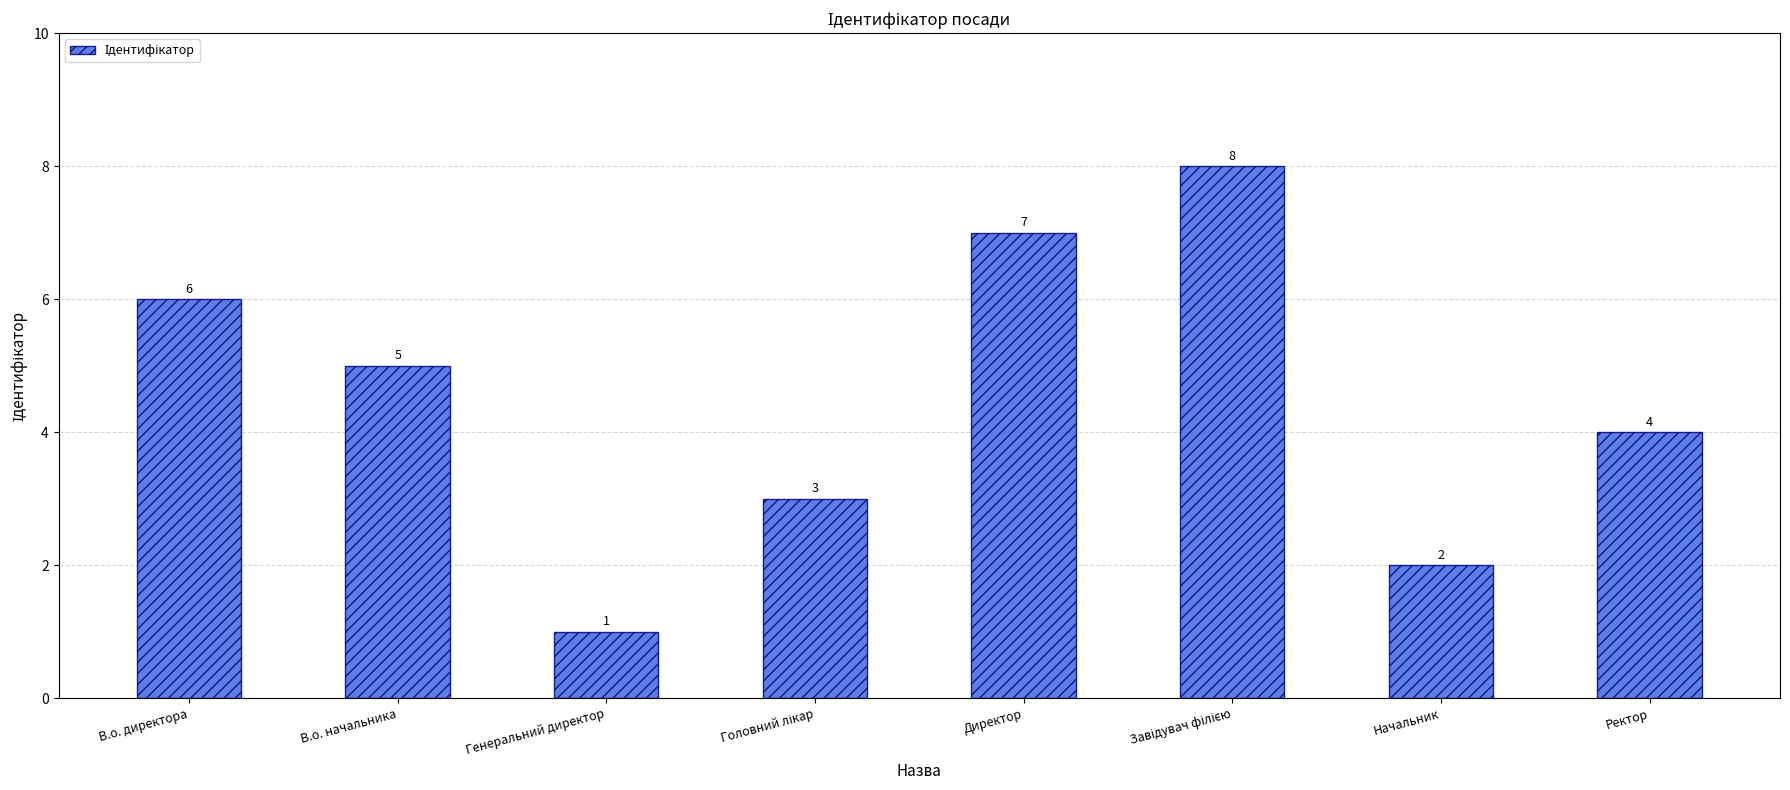

Reading left to right, extract all data points from this chart.

6	5	1	3	7	8	2	4